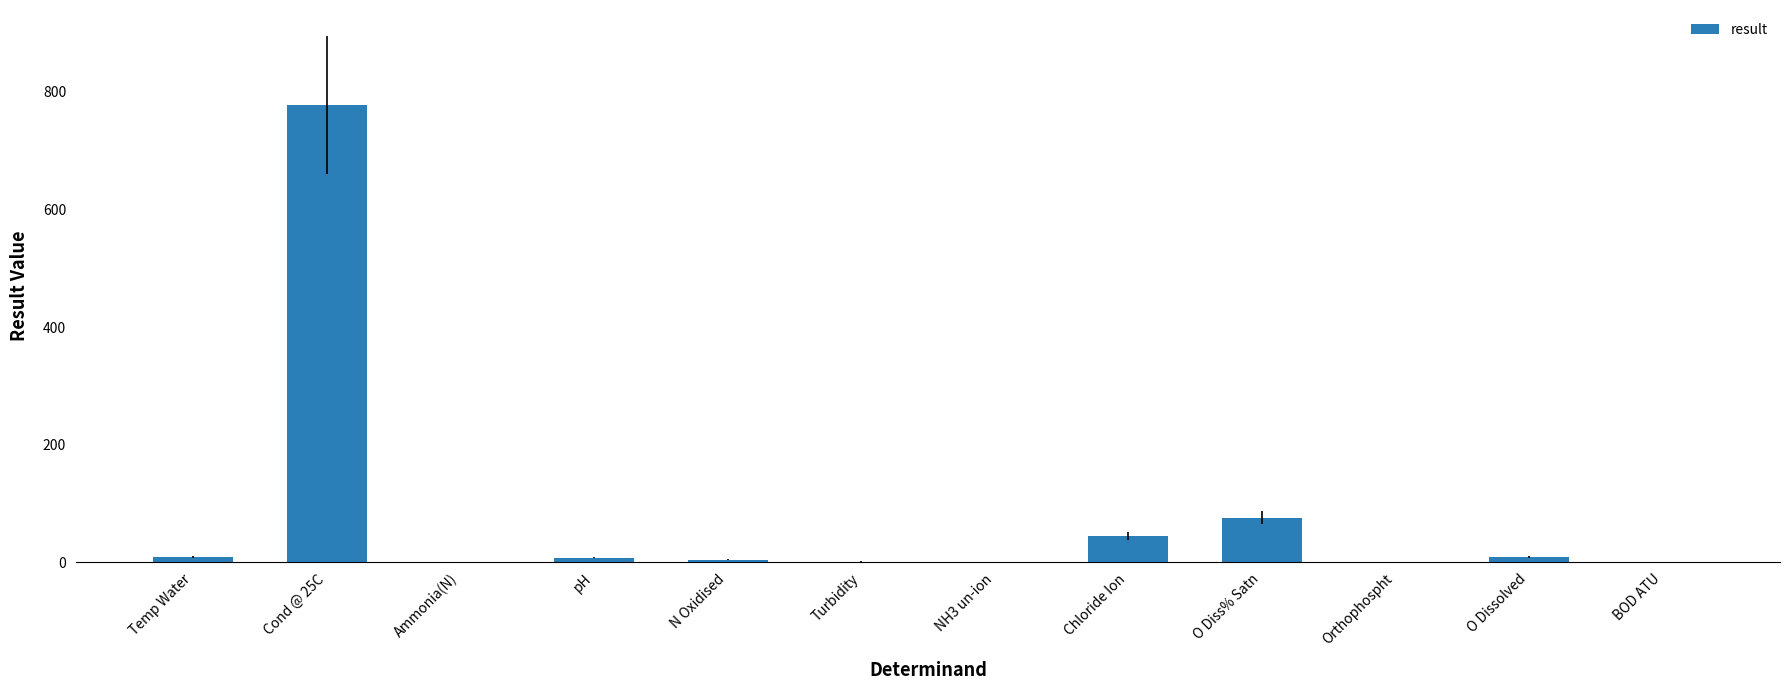

The value at O Diss% Satn is 37.1. True or false?

False